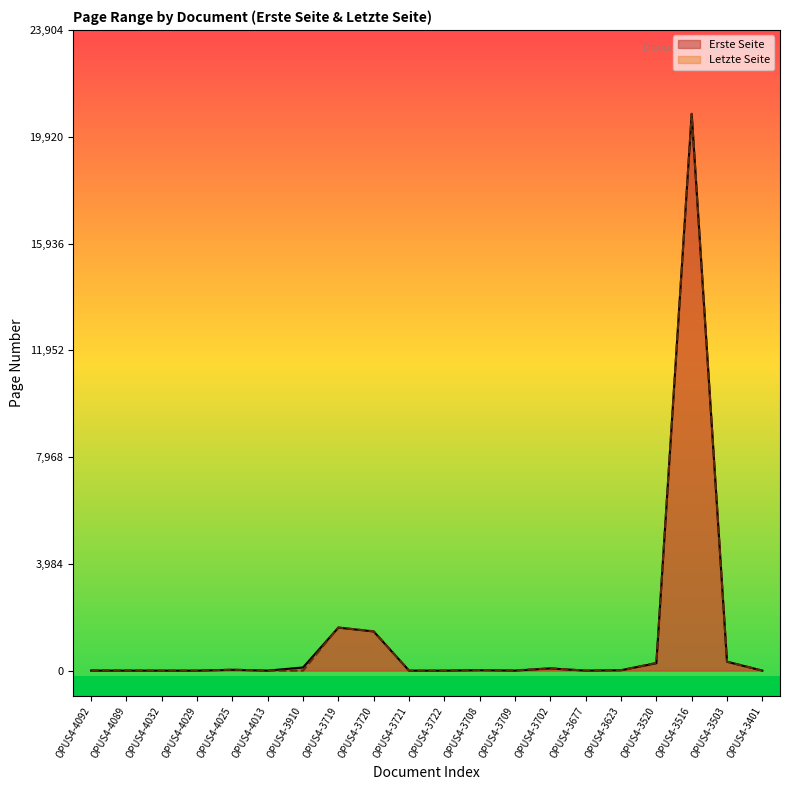

How many values in the Erste Seite series are below 14?

10